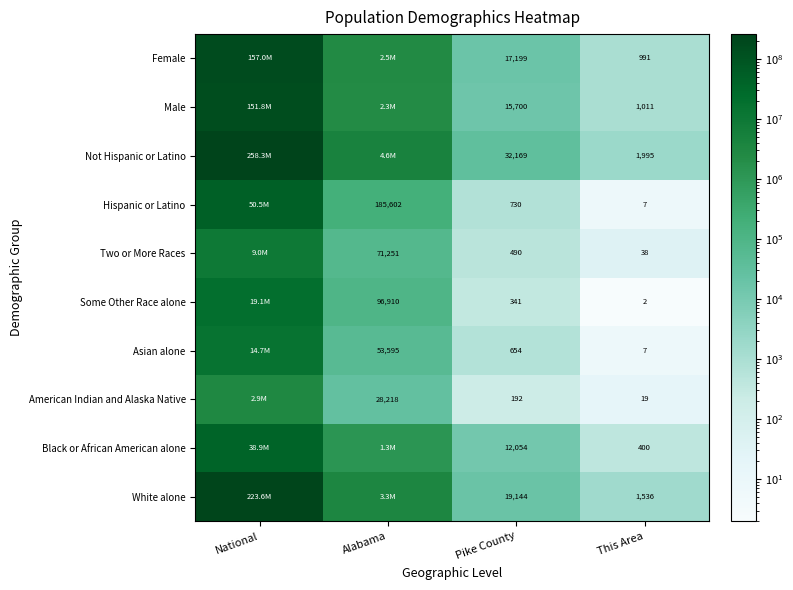

What is the sum of the Some Other Race alone values at Alabama and This Area?

96912